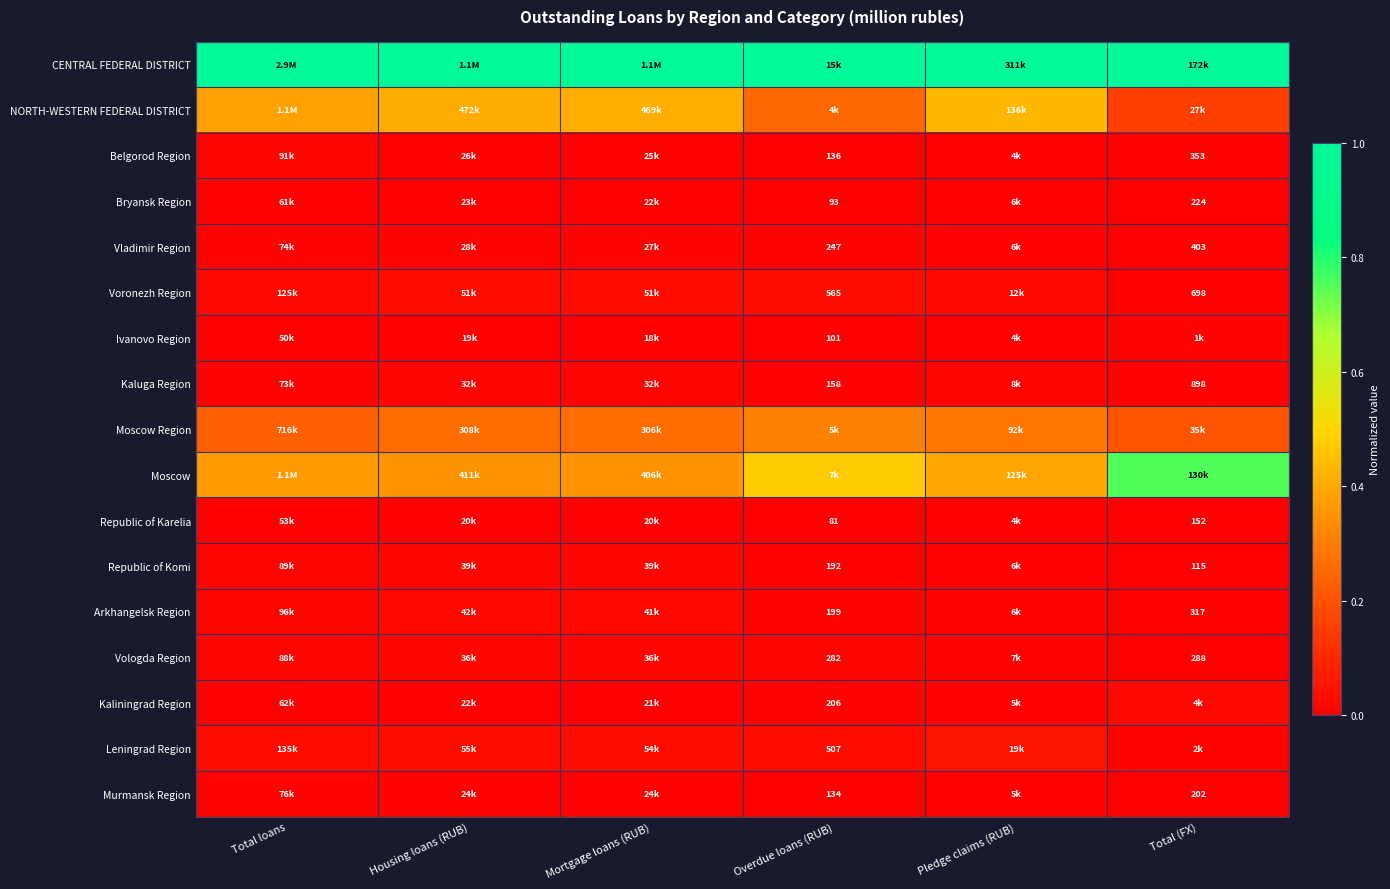

Is the value of Vladimir Region at Total (FX) greater than the value of Republic of Komi at Total (FX)?

Yes